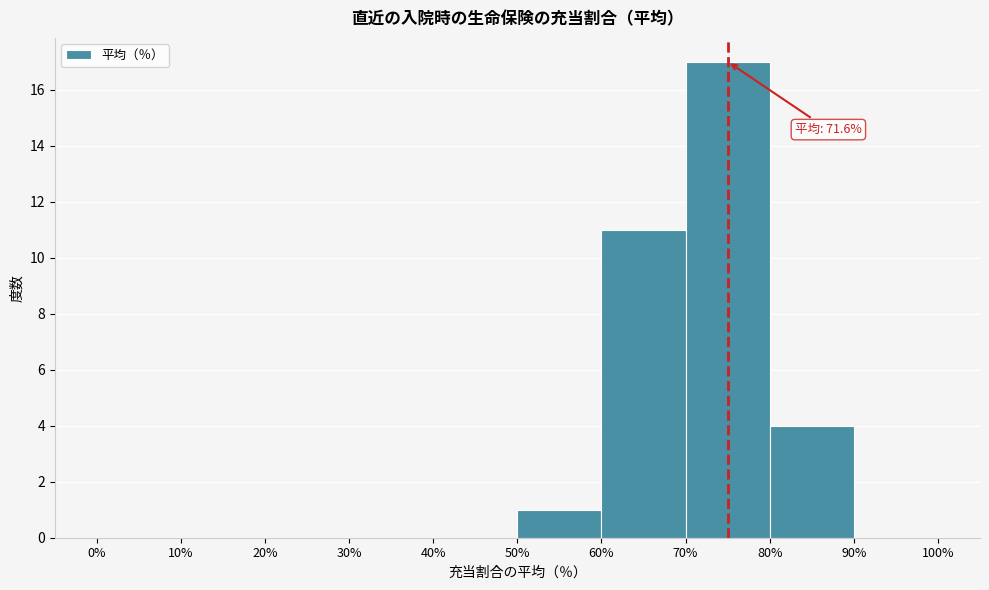

Which range on the x-axis has the tallest bar?

70% to 80%